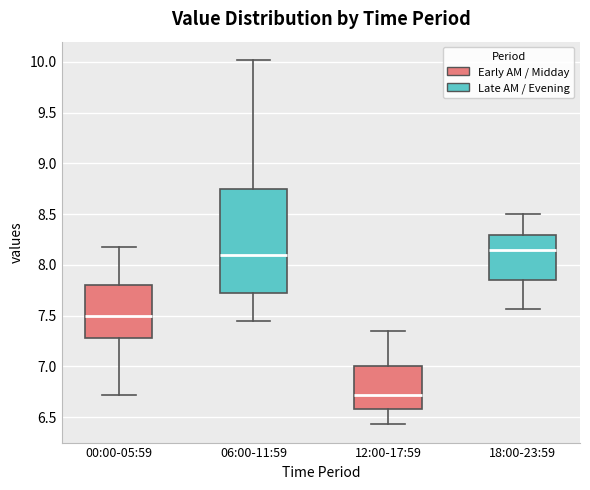

Reading left to right, transcribe this box plot: for each box, give where its median line is, the range the box spans, and where its two whiskers end, as read against the y-axis. The values are not printed on the chart, so give them approximately, as read against the axis.

00:00-05:59: median 7.50, box 7.30 to 7.80, whiskers 6.70 to 8.20
06:00-11:59: median 8.10, box 7.70 to 8.75, whiskers 7.45 to 10.00
12:00-17:59: median 6.70, box 6.60 to 7.00, whiskers 6.45 to 7.35
18:00-23:59: median 8.15, box 7.85 to 8.30, whiskers 7.55 to 8.50